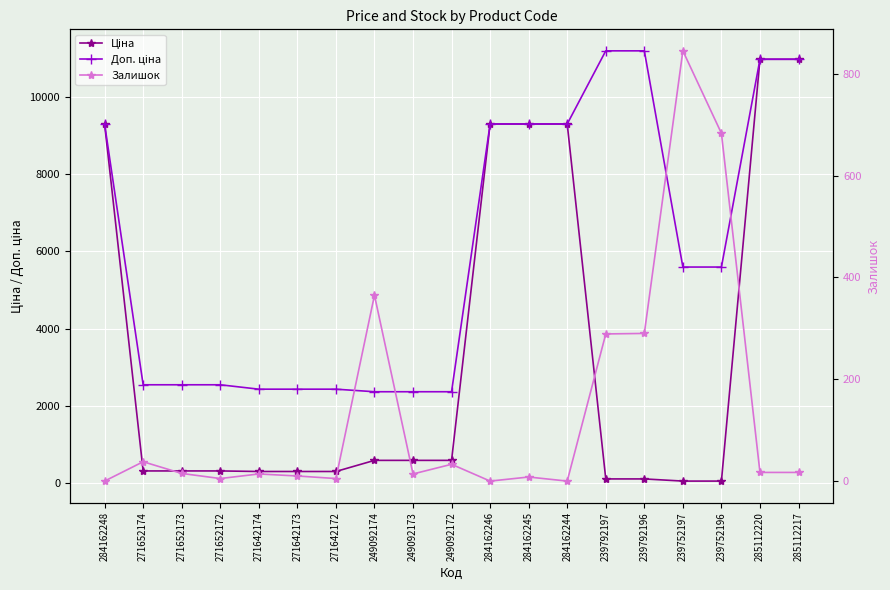

What are all the series names shown in the legend?

Ціна, Доп. ціна, Залишок